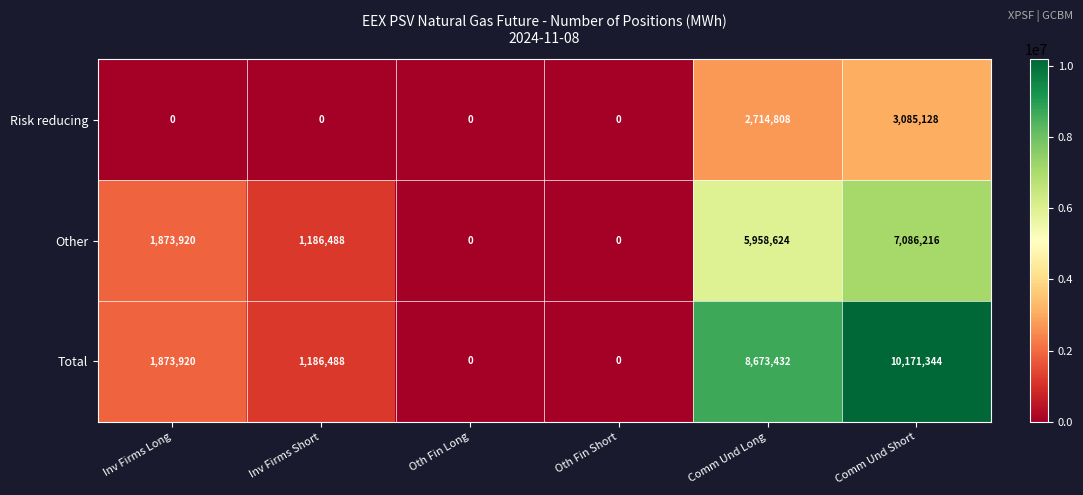

Reading right to left, extract all data points from this chart.

Risk reducing: 3085128	2714808	0	0	0	0
Other: 7086216	5958624	0	0	1186488	1873920
Total: 10171344	8673432	0	0	1186488	1873920